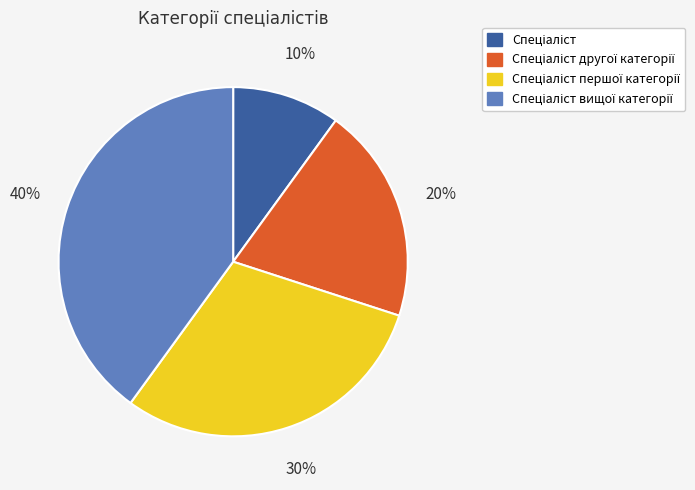

Does any single category account for the majority?

No